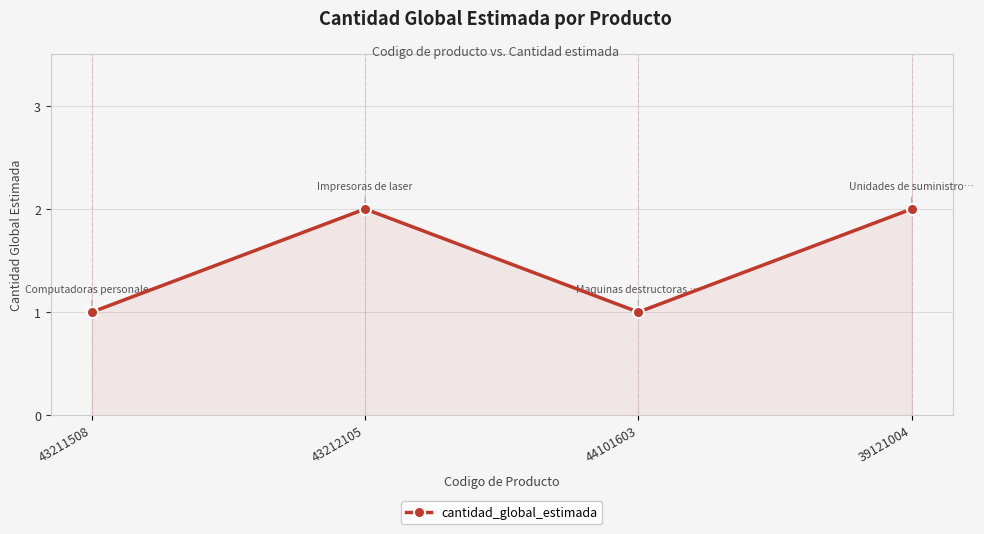

The value at 44101603 is 0. True or false?

False